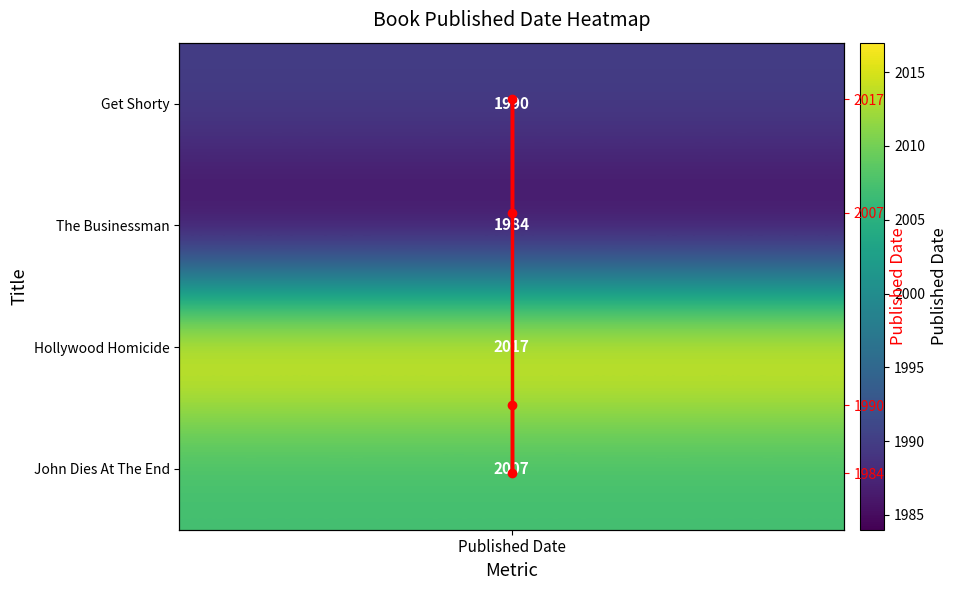

Reading left to right, list all the values displayed in this chart.

Published Date (normalized): 0	1	2	3
Published Date: 1990	1984	2017	2007